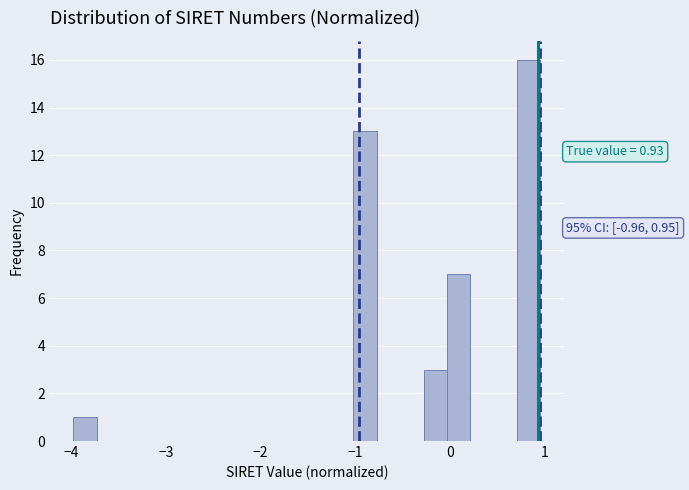

Read against the x-axis, roughly where is the centre of the tallest bar?

0.8